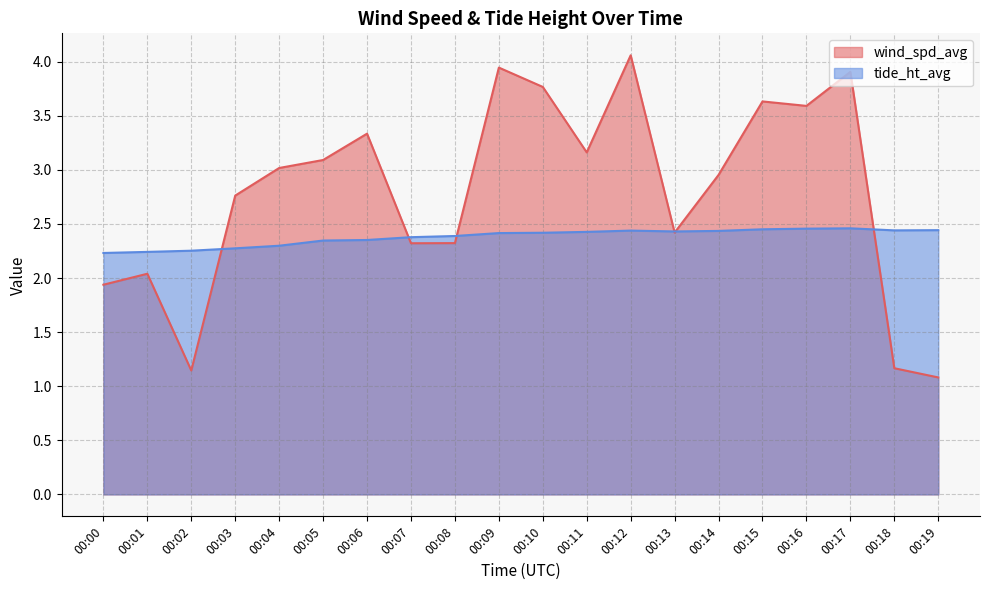

Reading left to right, extract all data points from this chart.

wind_spd_avg: 1.9	2.0	1.1	2.8	3.0	3.1	3.3	2.3	2.3	3.9	3.8	3.2	4.1	2.4	3.0	3.6	3.6	3.9	1.2	1.1
tide_ht_avg: 2.2	2.2	2.3	2.3	2.3	2.3	2.4	2.4	2.4	2.4	2.4	2.4	2.4	2.4	2.4	2.5	2.5	2.5	2.4	2.4